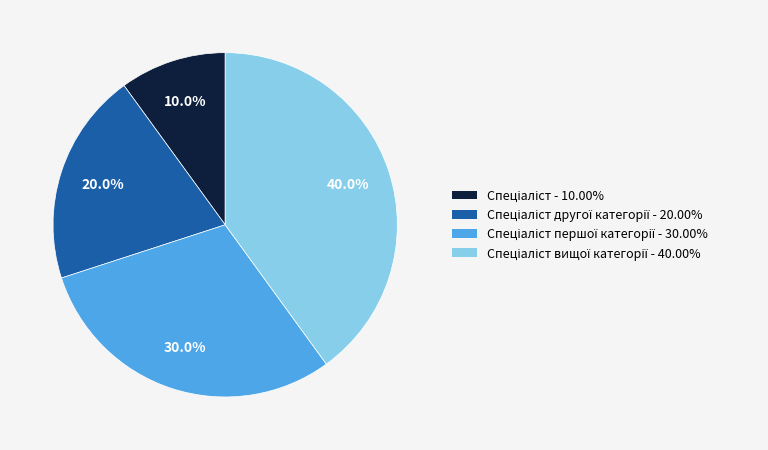

Does any single category account for the majority?

No